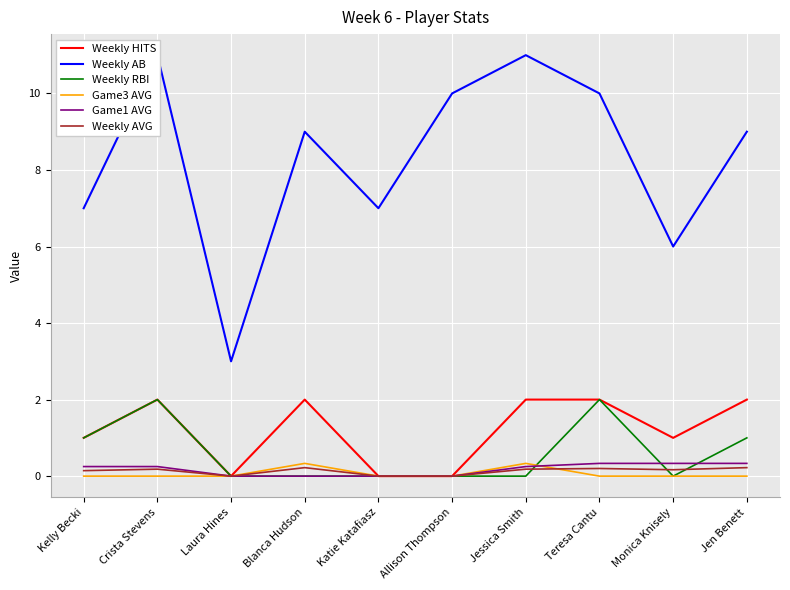

How many series are shown in this chart?

6